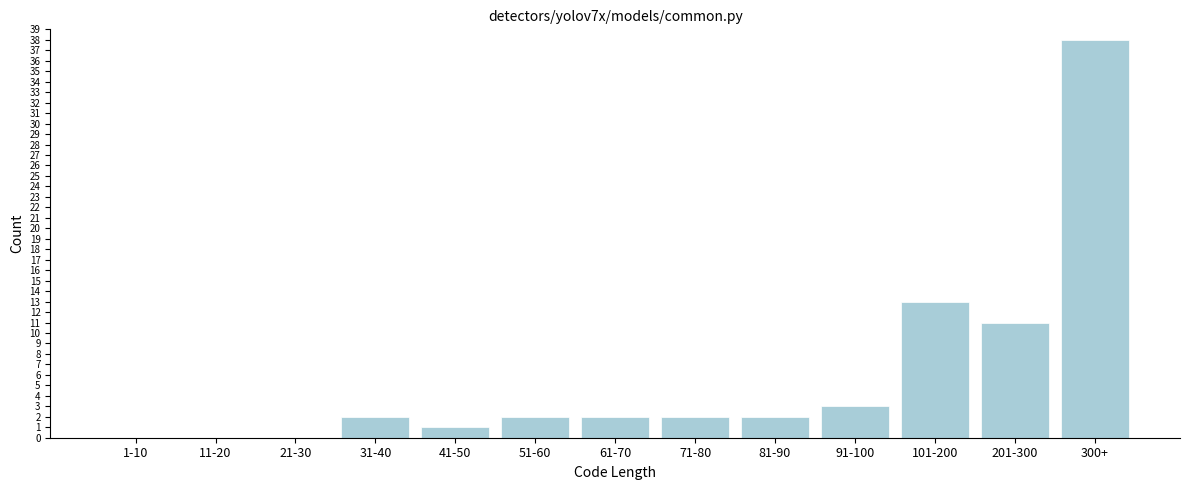

Reading left to right, list all the values displayed in this chart.

1-10=0	11-20=0	21-30=0	31-40=2	41-50=1	51-60=2	61-70=2	71-80=2	81-90=2	91-100=3	101-200=13	201-300=11	300+=38